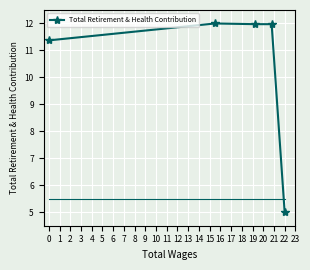

Count the number of data series in this chart.

1